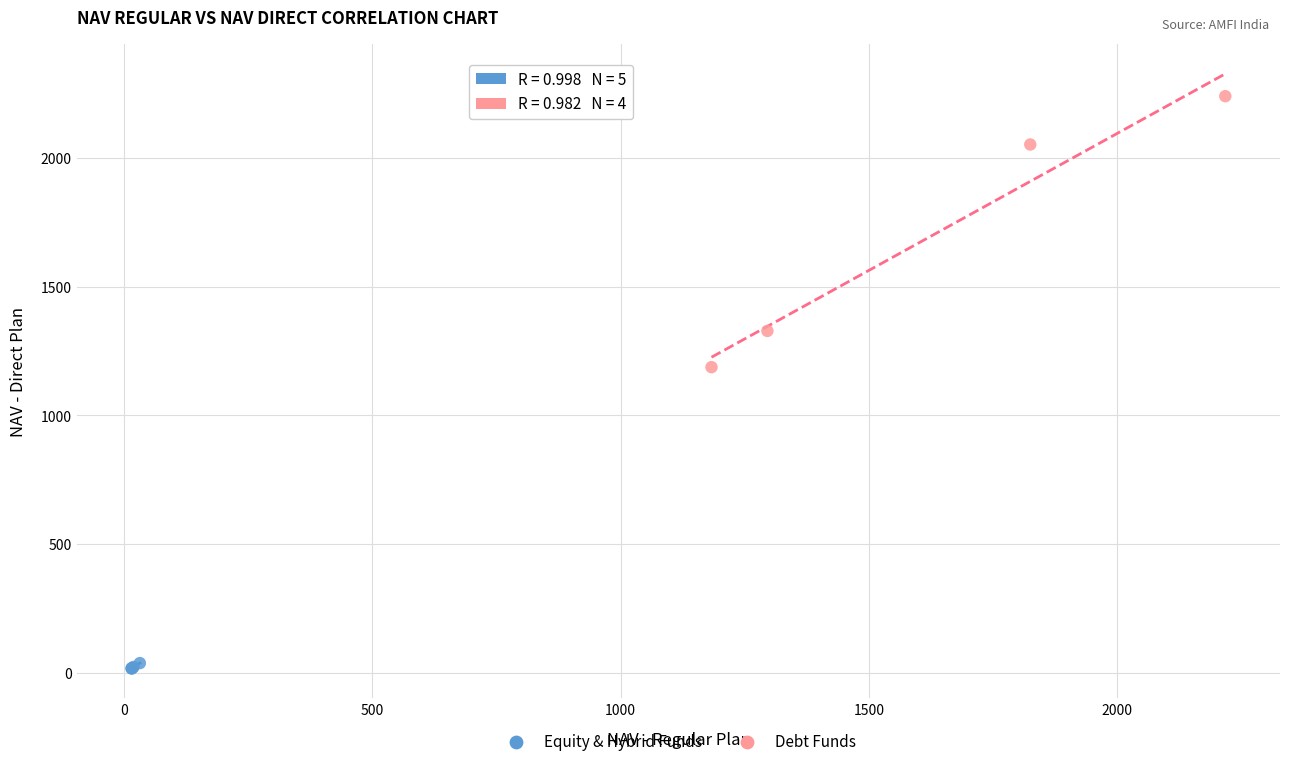

What are all the series names shown in the legend?

Equity & Hybrid Funds, Debt Funds